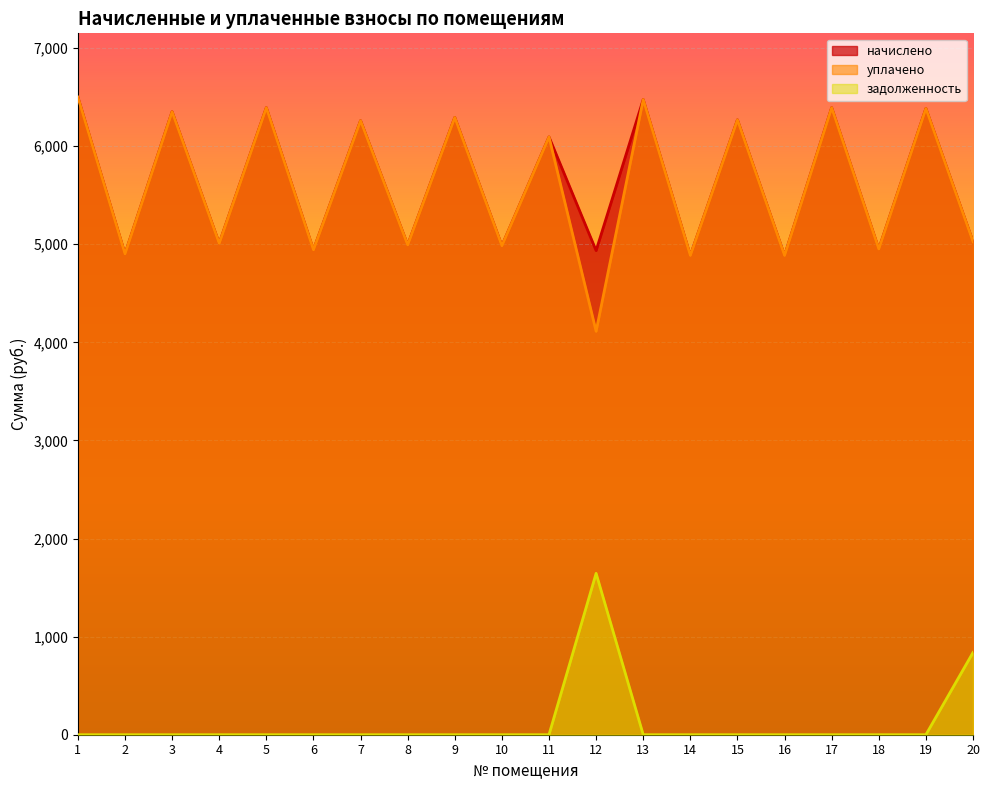

What is the highest value of the задолженность series?

1645.0